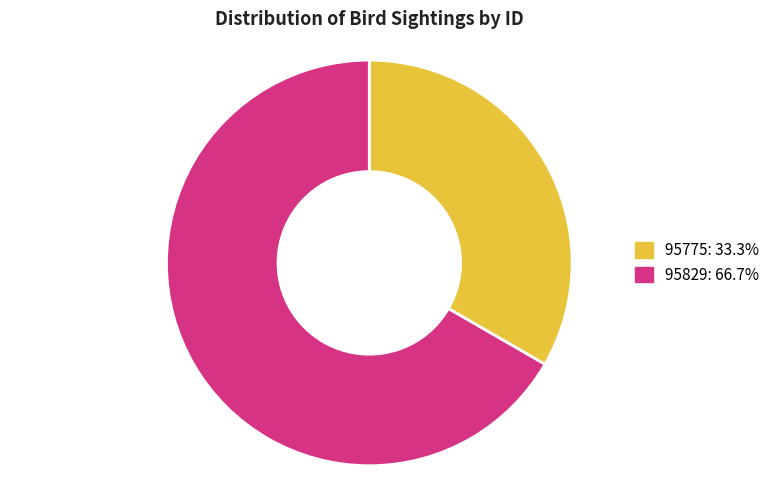

How many segments does this pie chart have?

2